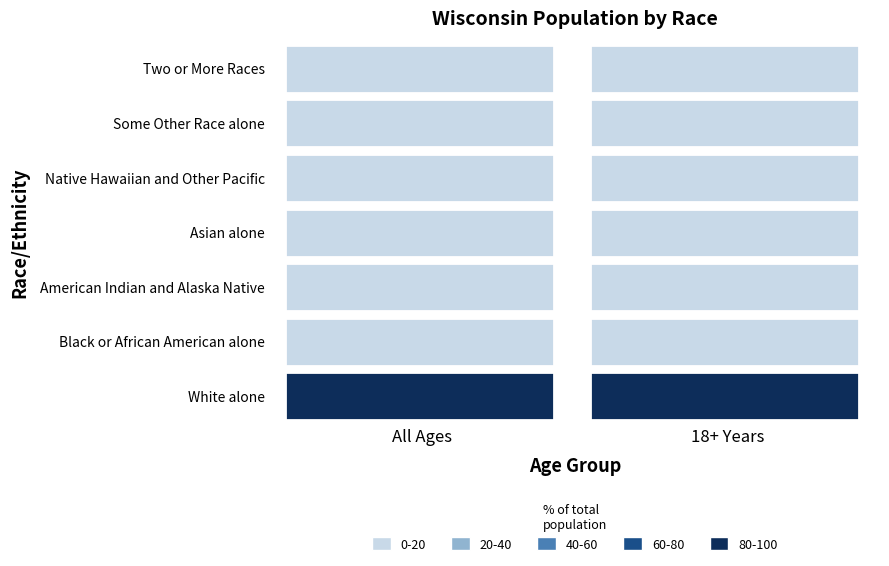

At how many categories does at least one series exceed 3067065?

2